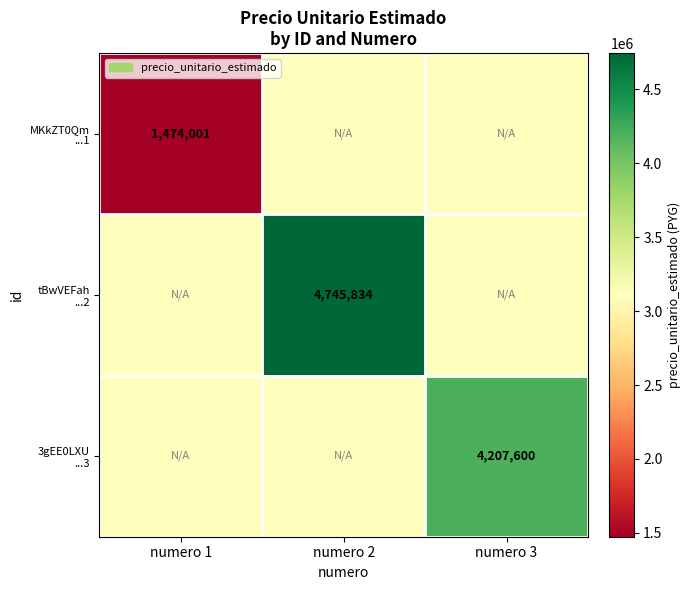

What is the highest value of the tBwVEFah ...2 series?

4745834.0